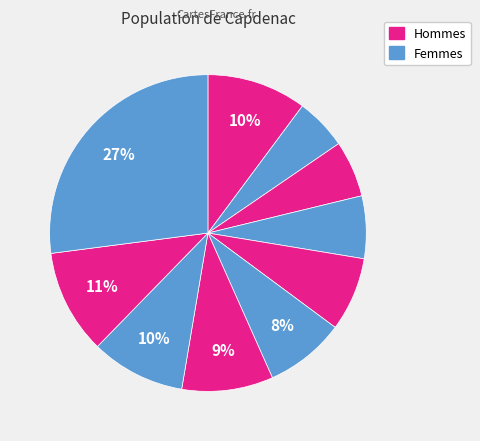

Count the number of slices in the pie.

10